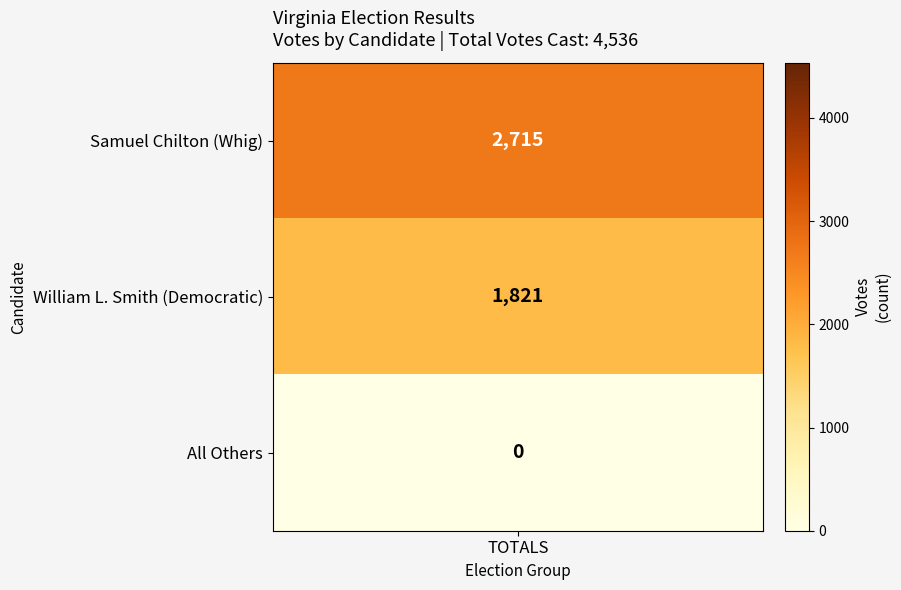

Where does the data first go above 1821?

Samuel Chilton (Whig)